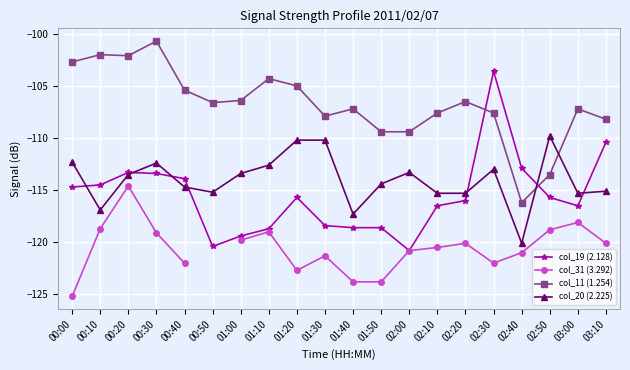

How many times do col_20 (2.225) and col_19 (2.128) cross each other?

7